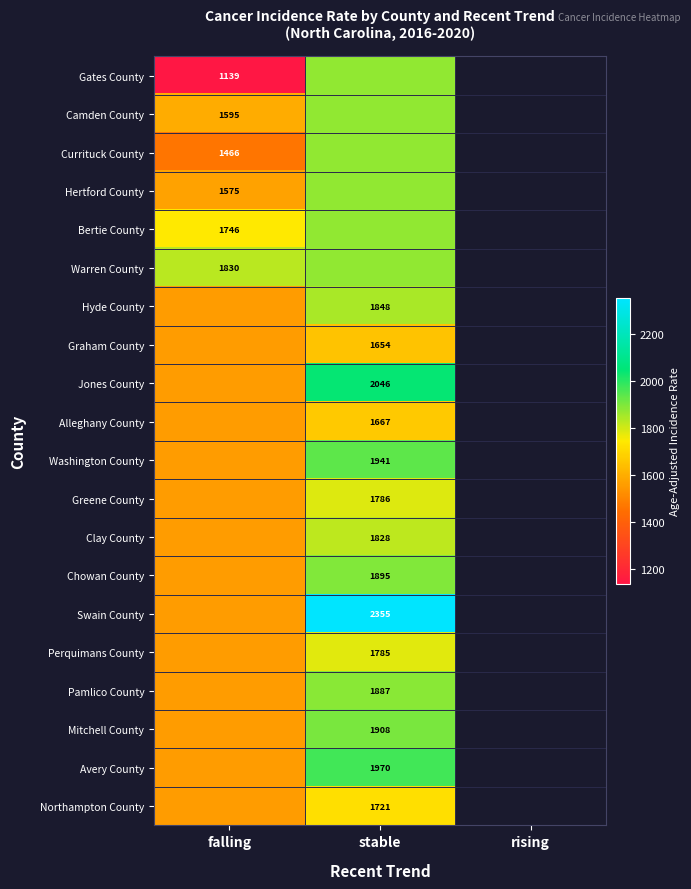

True or false: Perquimans County has a value of 703.9 at stable.

False